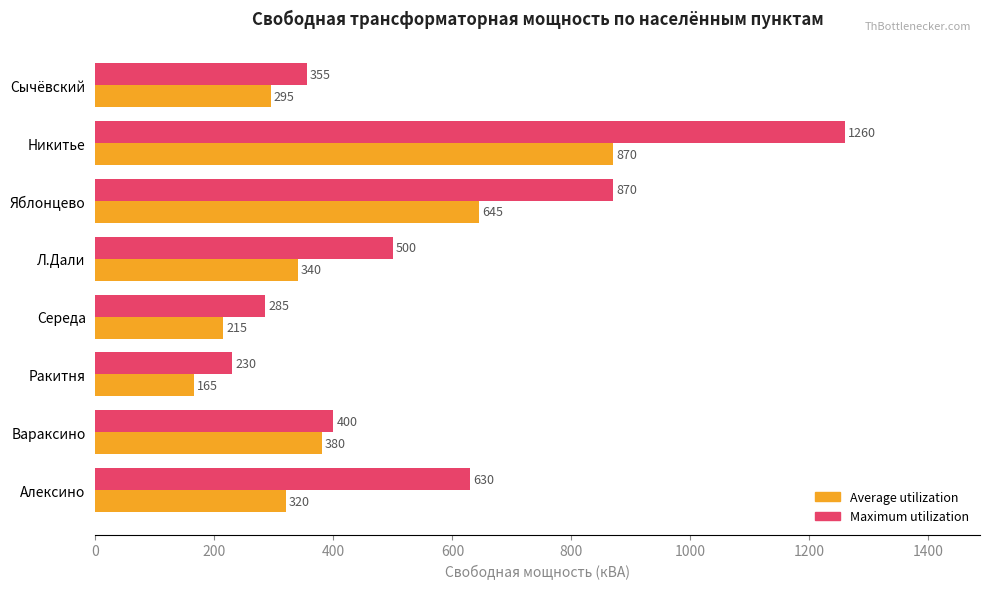

At which category is the sum across all series the highest?

Никитье